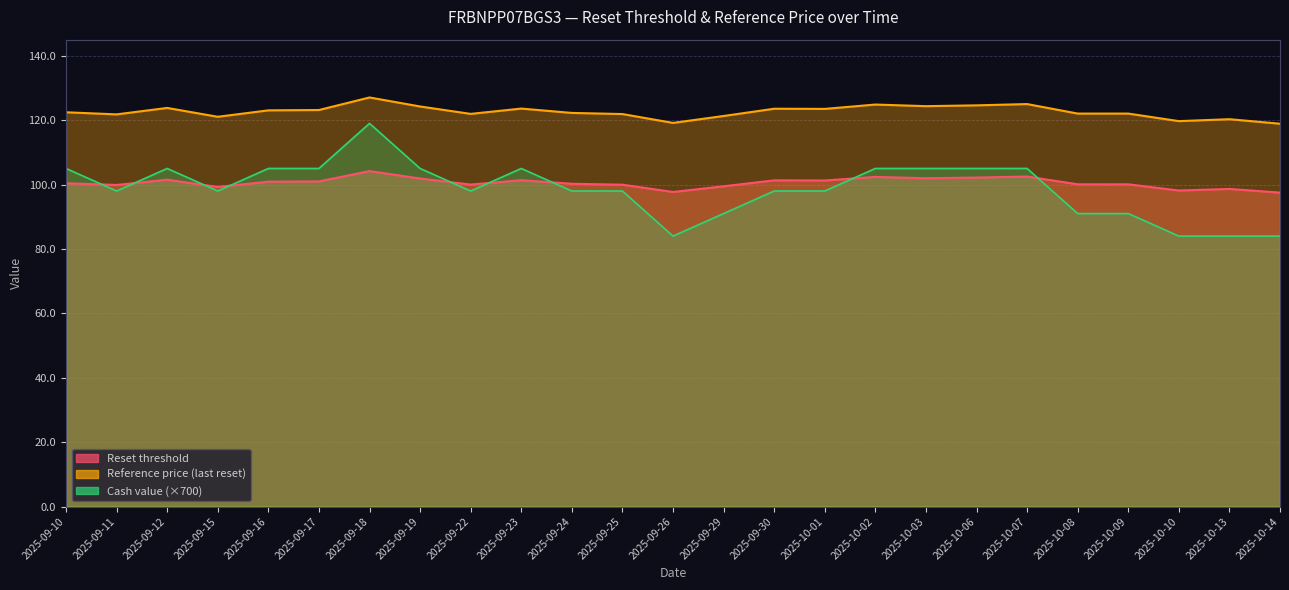

List the labels in order of Reset threshold value, largest first.

2025-09-18, 2025-10-07, 2025-10-02, 2025-10-06, 2025-10-03, 2025-09-19, 2025-09-12, 2025-09-23, 2025-09-30, 2025-10-01, 2025-09-17, 2025-09-16, 2025-09-10, 2025-09-24, 2025-10-08, 2025-10-09, 2025-09-22, 2025-09-25, 2025-09-11, 2025-09-29, 2025-09-15, 2025-10-13, 2025-10-10, 2025-09-26, 2025-10-14